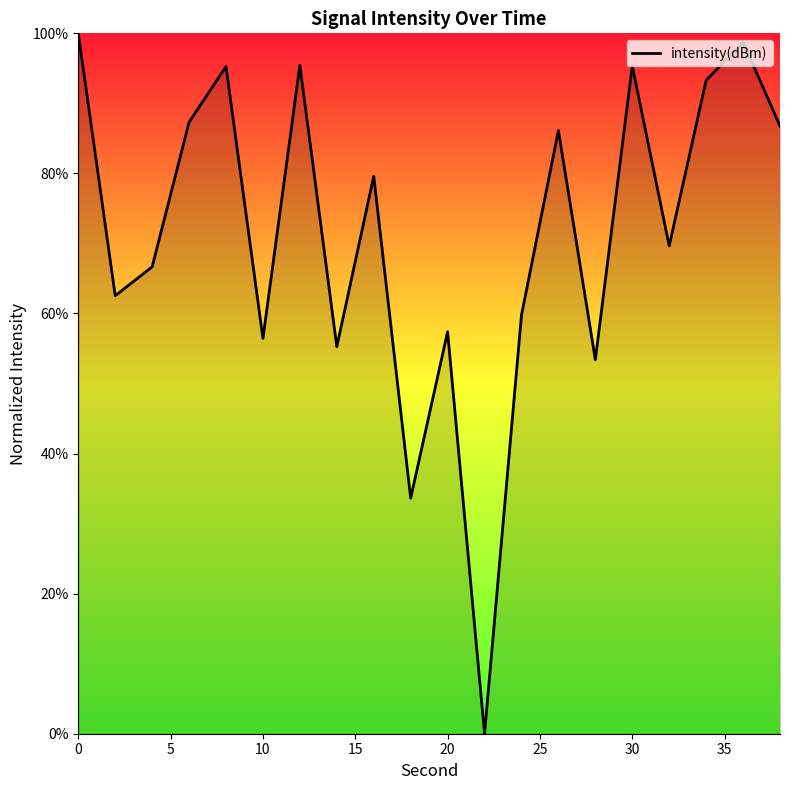

How many positive values are there?

19